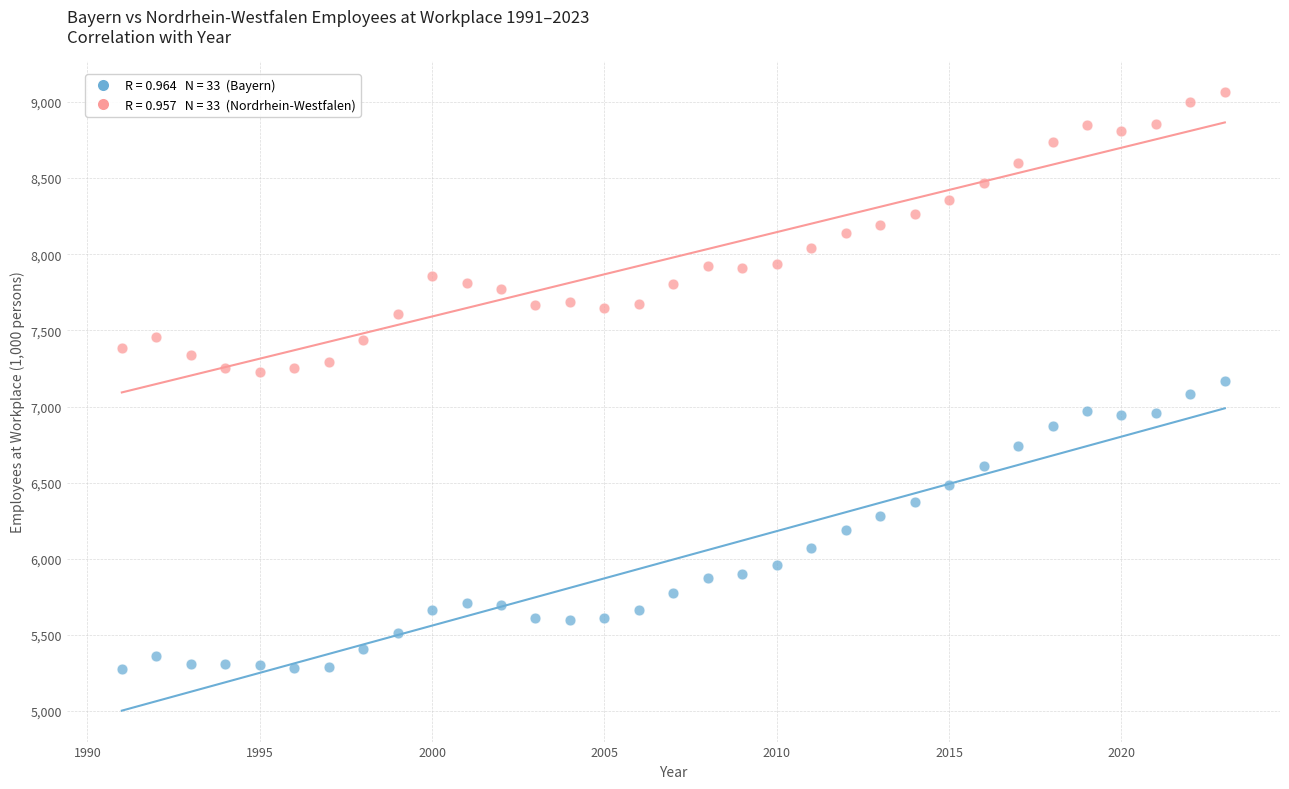

Across all data points, what is the range of X values (max minus min)?

32.0